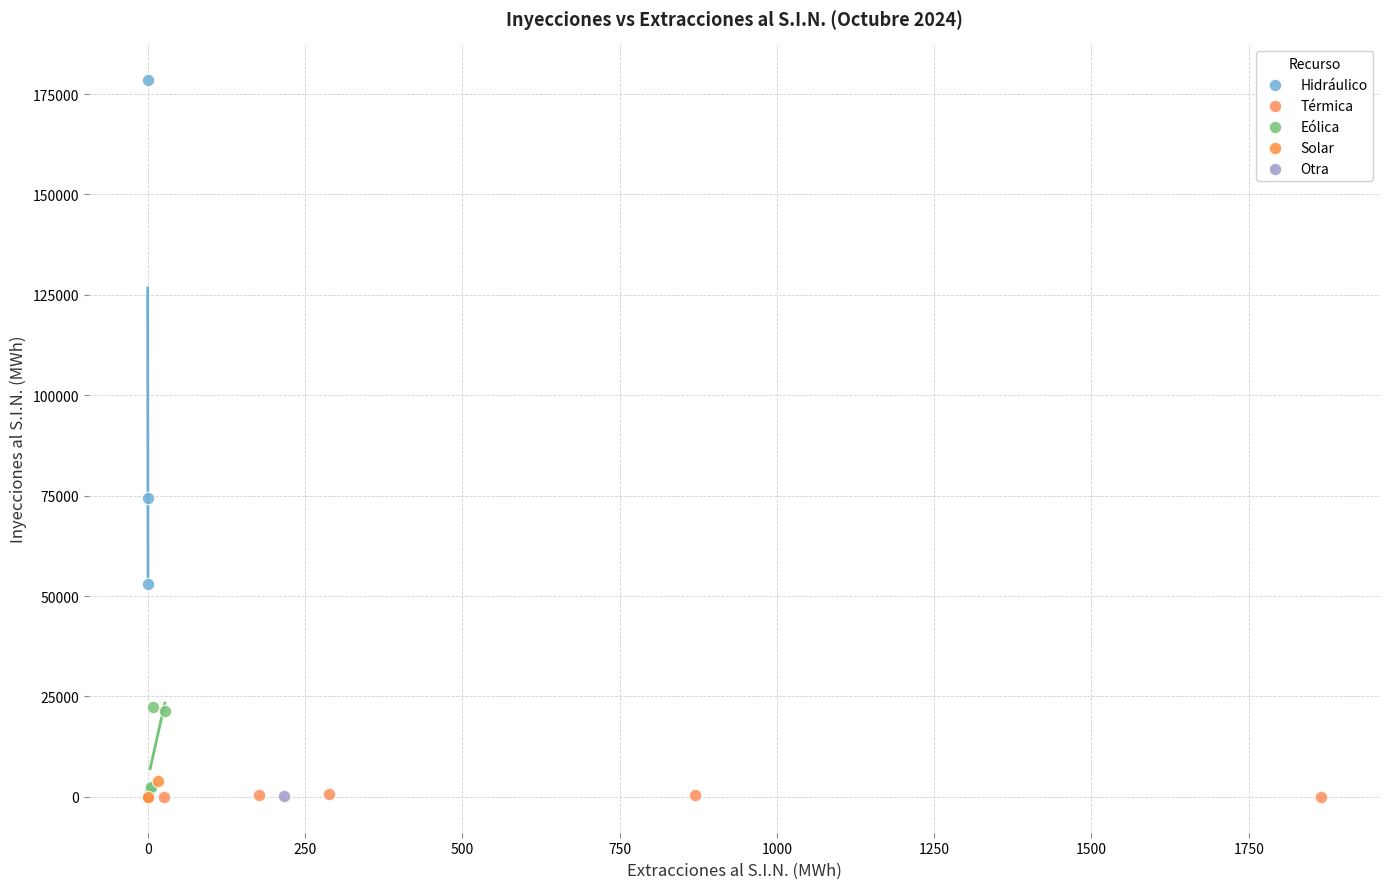

What are all the series names shown in the legend?

Hidráulico, Térmica, Eólica, Solar, Otra